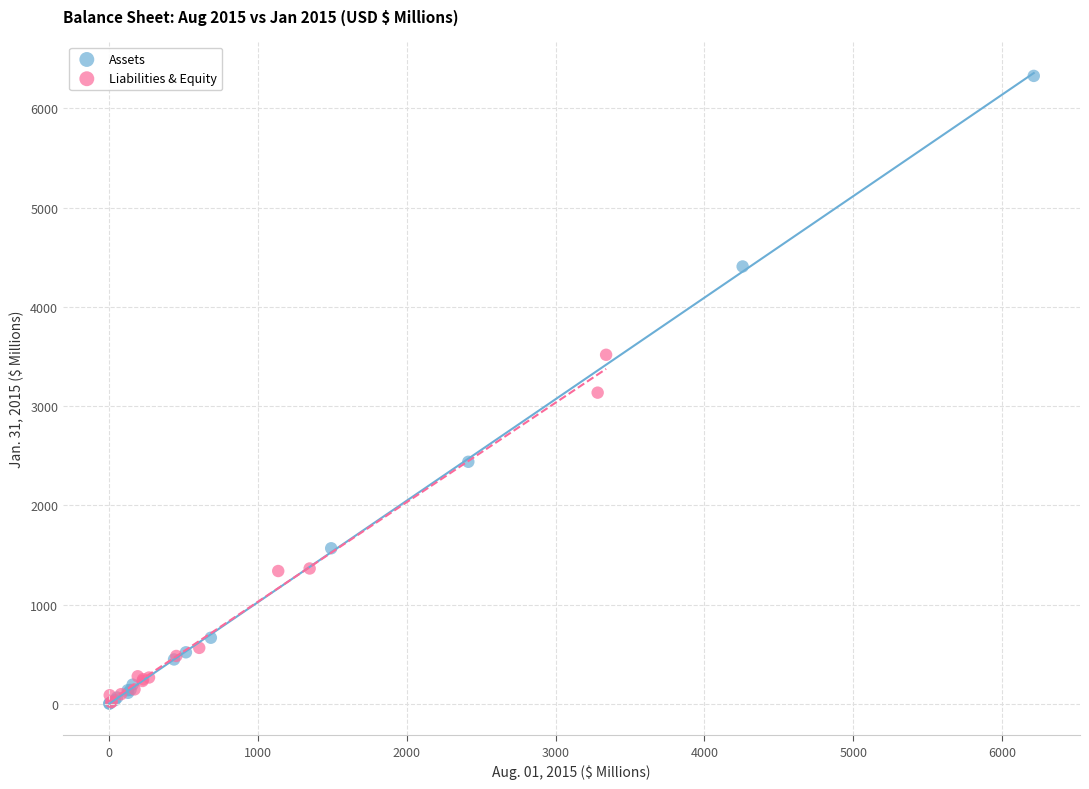

Which series has the widest spread of Y values?

Assets